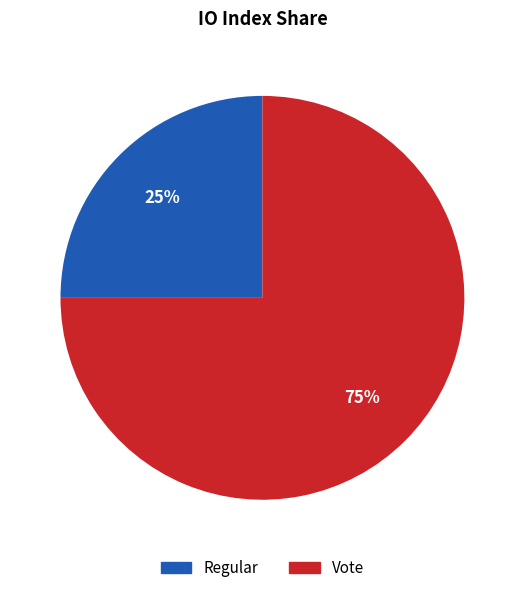

How many slices are in this pie chart?

2